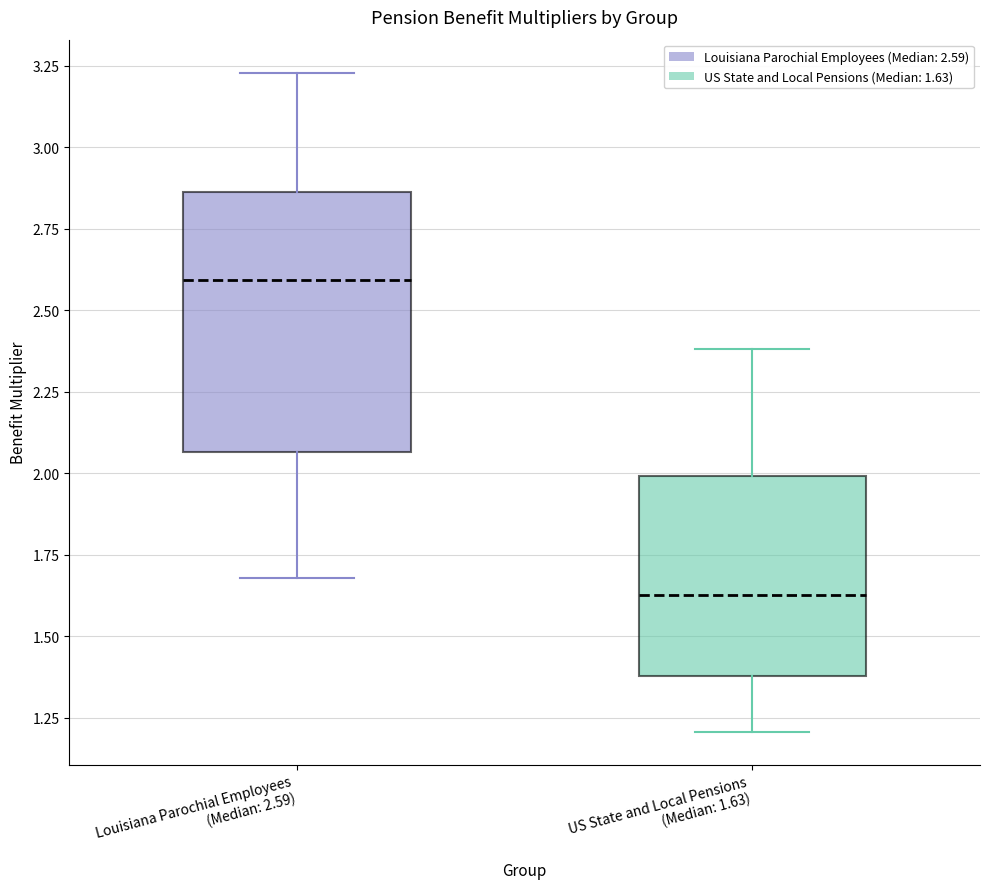

Reading left to right, read every box against the y-axis: the position of its median line, the range the box covers, and the ends of its whiskers. The values are not printed on the chart, so give them approximately, as read against the axis.

Louisiana Parochial Employees (Median: 2.59): median 2.60, box 2.05 to 2.85, whiskers 1.70 to 3.25
US State and Local Pensions (Median: 1.63): median 1.65, box 1.40 to 2.00, whiskers 1.20 to 2.40